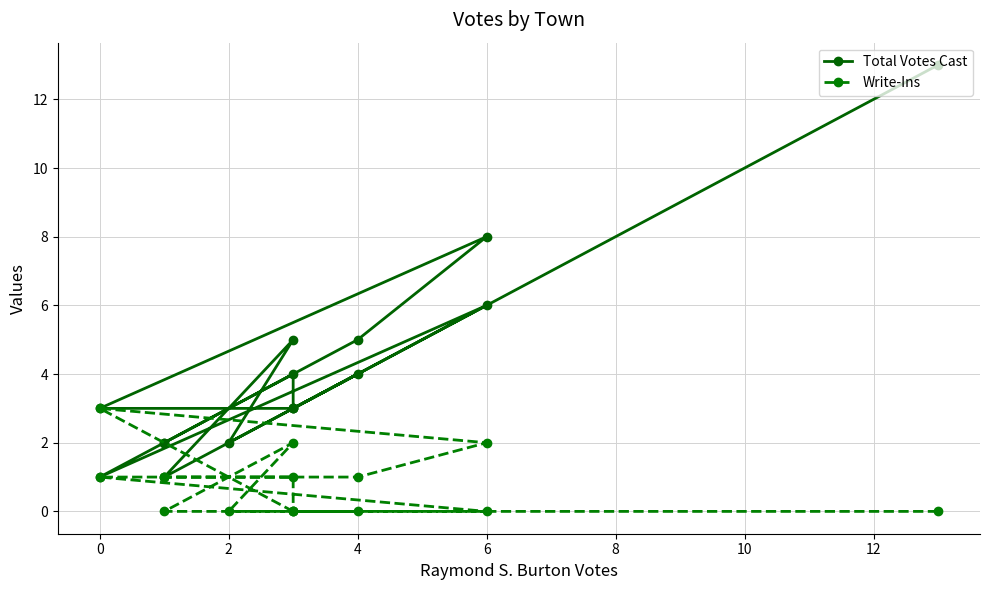

Reading left to right, transcribe all the data shown in this chart.

Total Votes Cast: 13	1	5	2	6	1	5	8	3	3	3	4	3	4	2	2
Write-Ins: 0	0	2	0	0	1	1	2	3	0	0	0	0	1	1	1